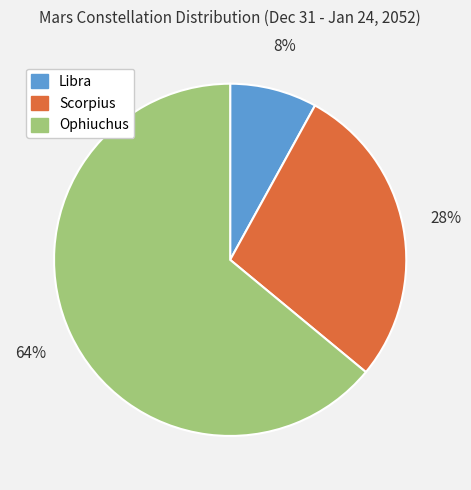

To the nearest percent, what is the combined percentage of Ophiuchus and Scorpius?

92%